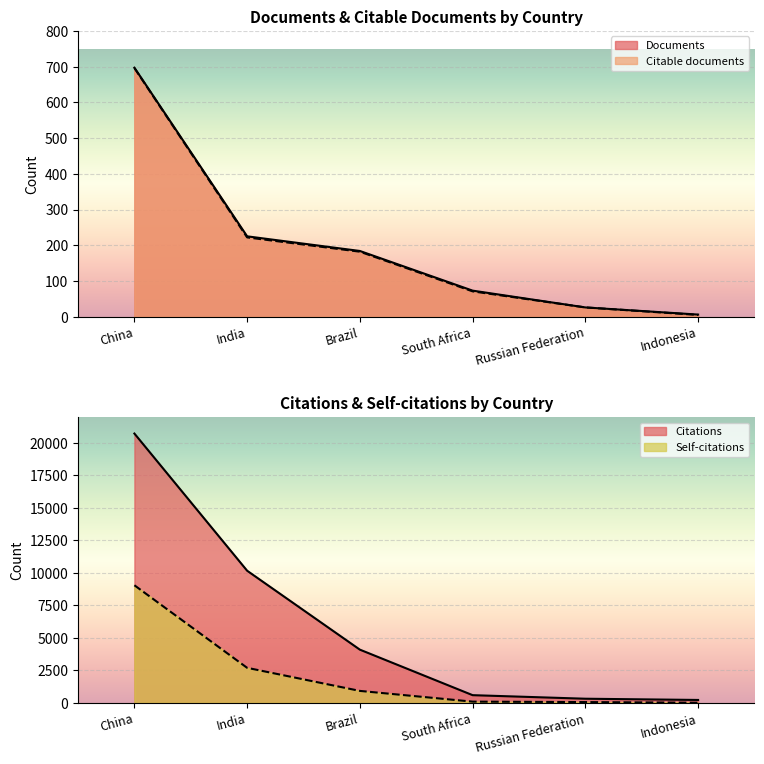

What is the difference between the maximum and minimum values in the Citations series?

20506